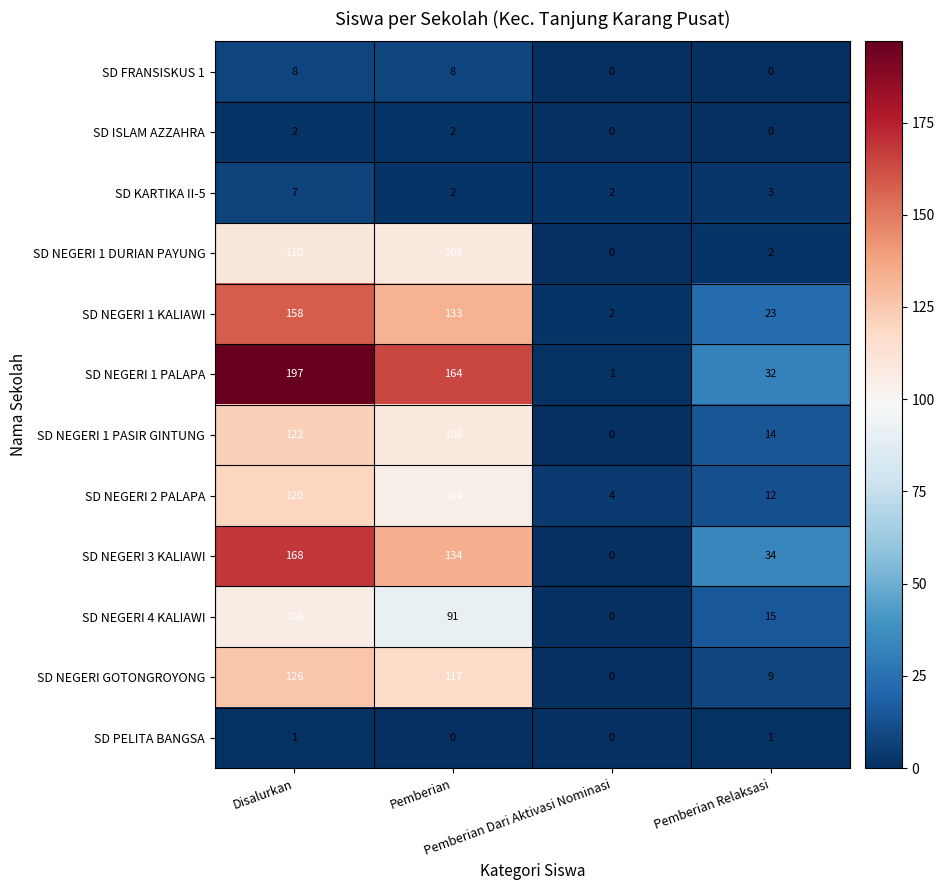

Which series has the largest total across all categories?

SD NEGERI 1 PALAPA